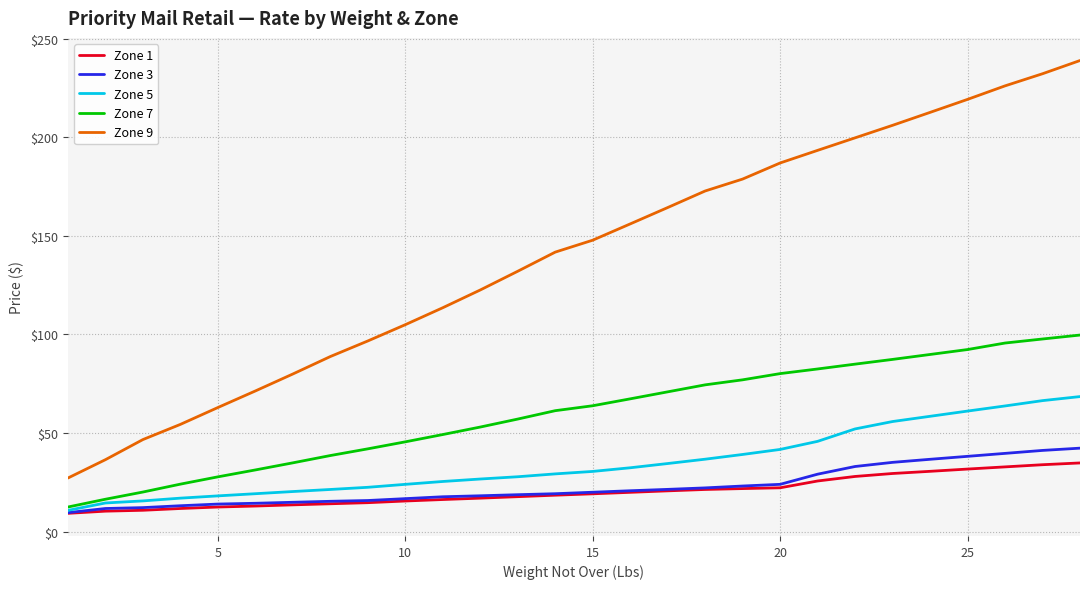

True or false: Zone 1 and Zone 9 cross at least once.

False